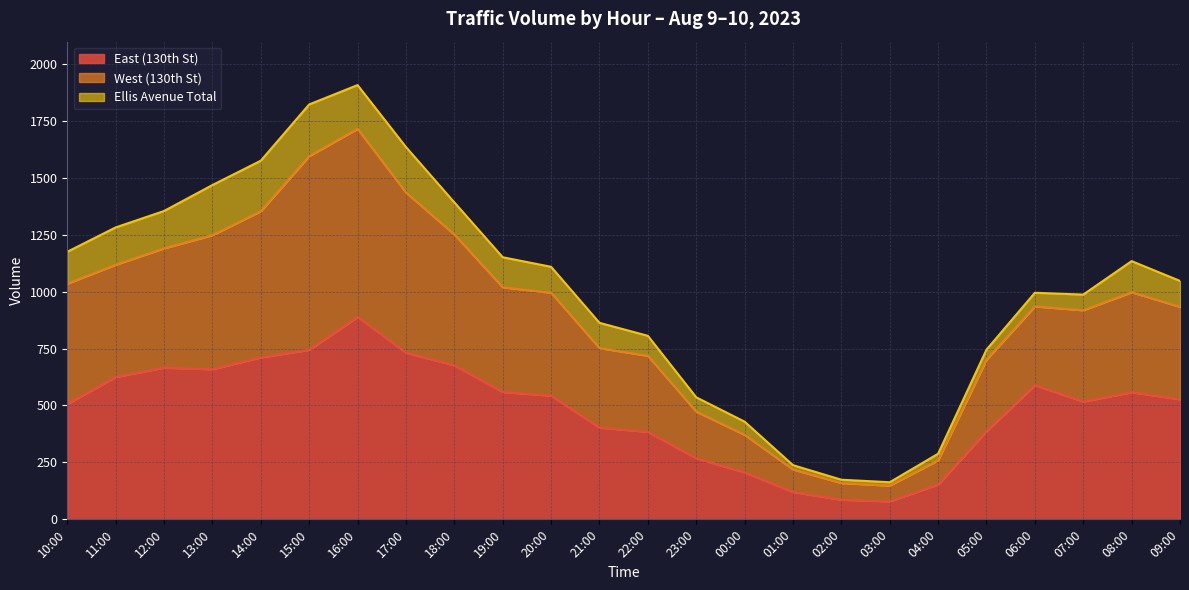

Is the value of West (130th St) at 14:00 greater than the value of East (130th St) at 08:00?

Yes